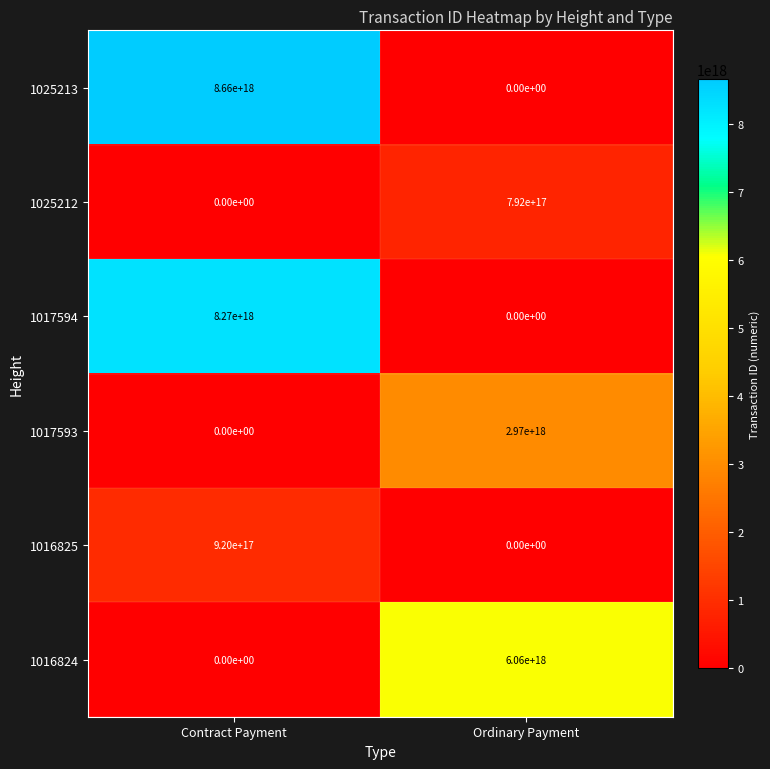

The value of 1016824 at Contract Payment is -3473714351318099456. True or false?

False